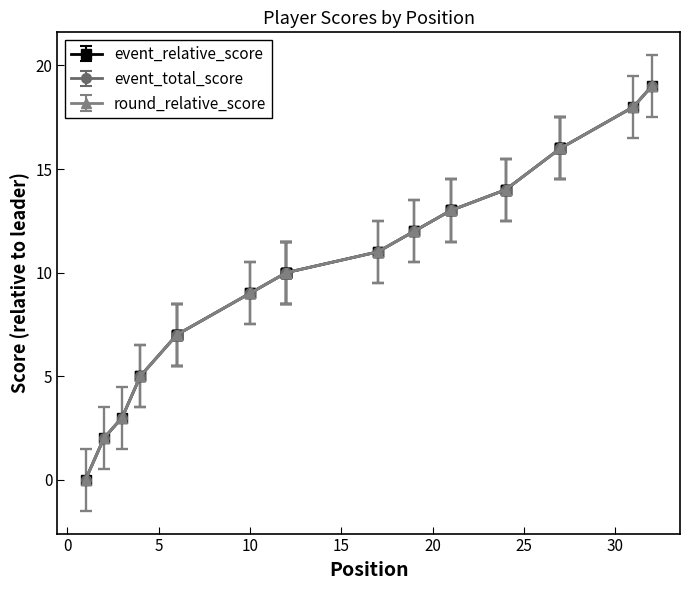

Is this an area chart (filled region under the line)?

No